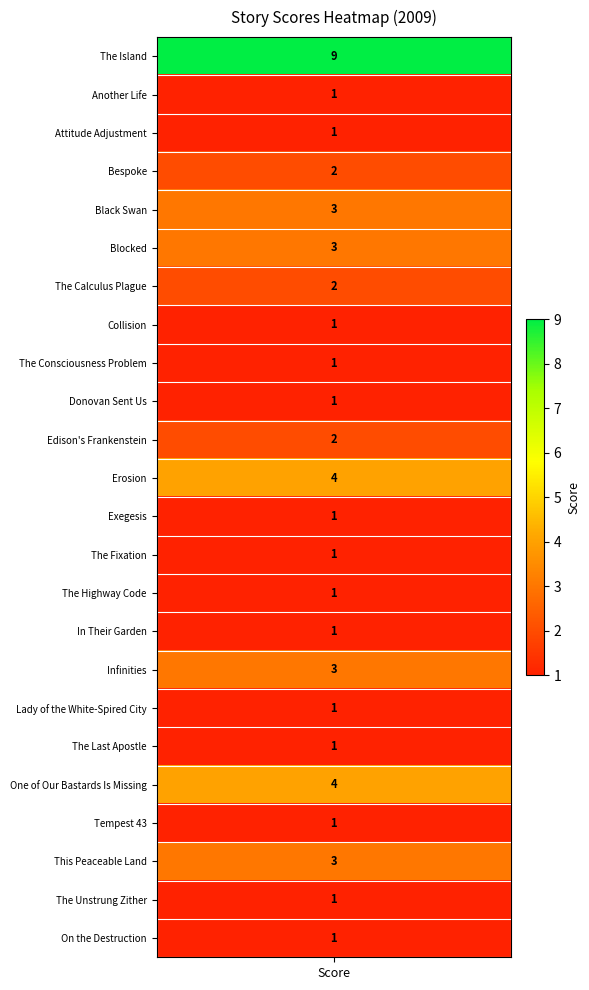

What is the sum of all values?

49